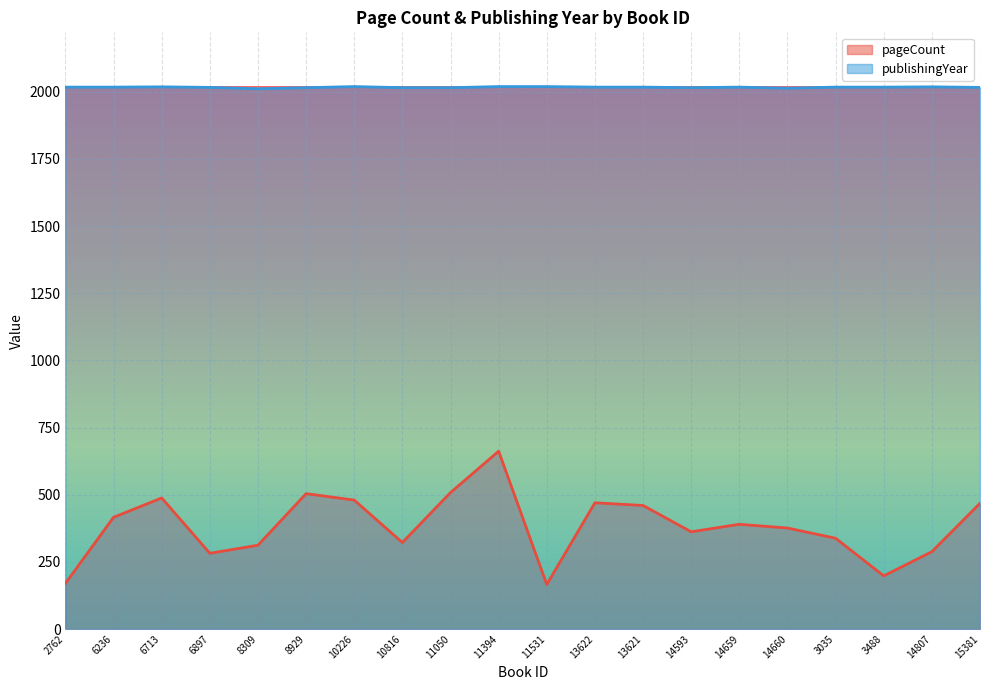

What is the greatest value displayed?

2019